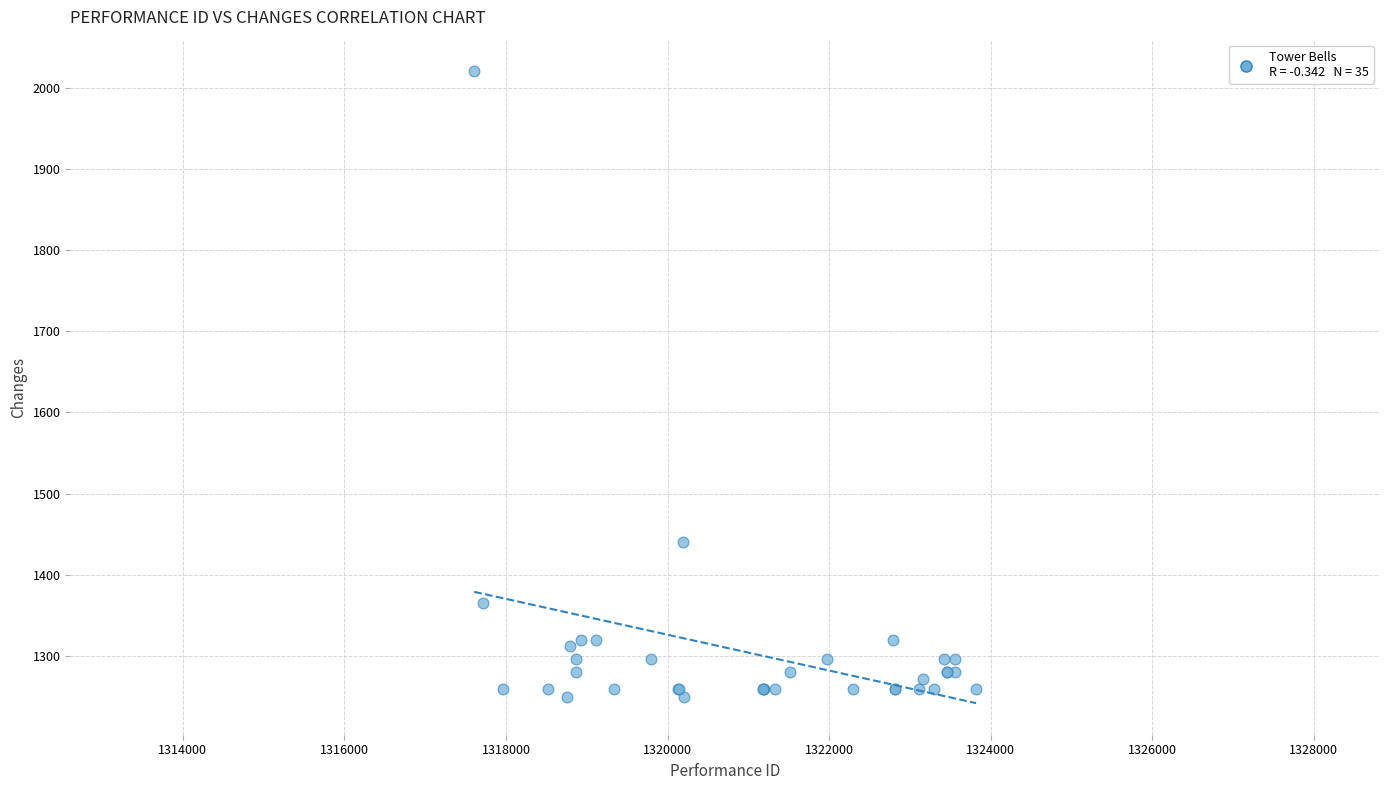

What Y value in the scatter plot is closest to 1635?

1440